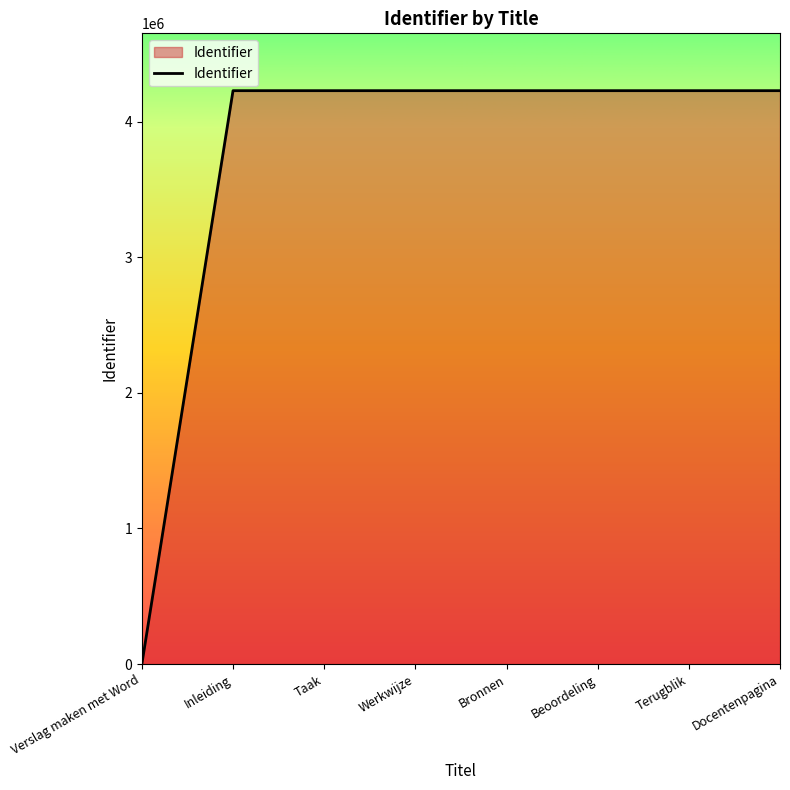

What is the ratio of the value at Terugblik to the value at Bronnen?

1.0